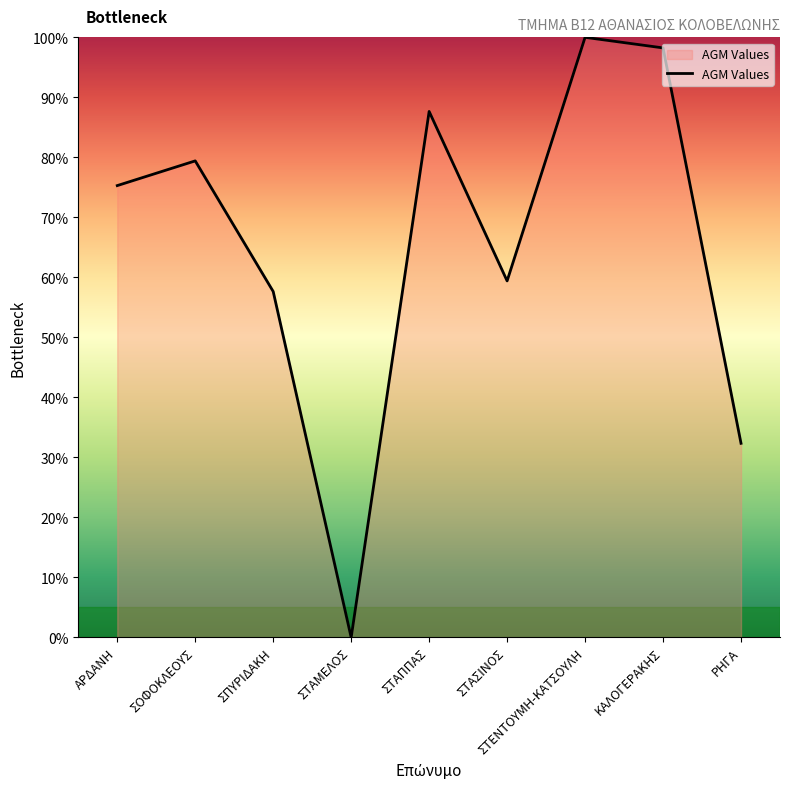

Where is the data nearest to the value 50?

ΣΠΥΡΙΔΑΚΗ